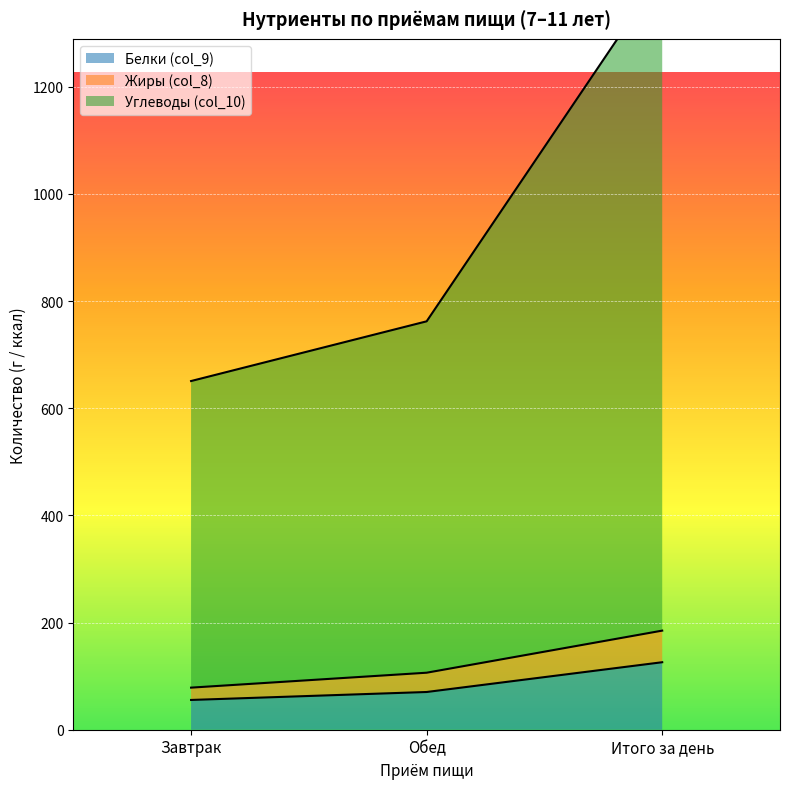

How many series are shown in this chart?

3